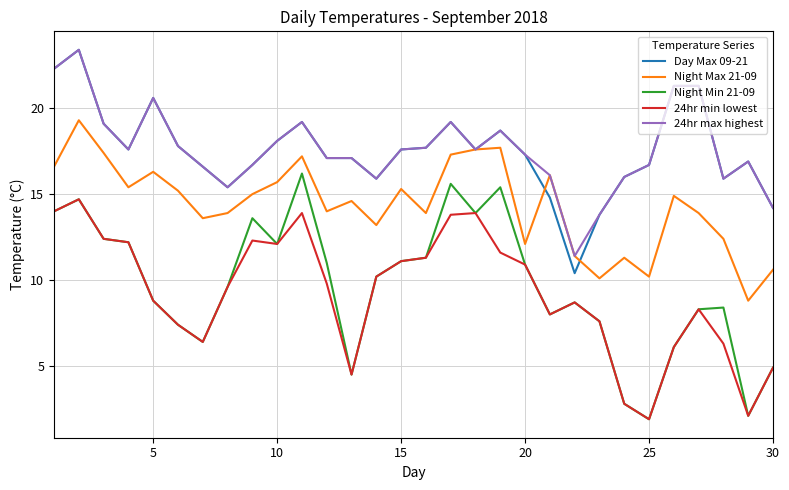

What is the difference between the maximum and second lowest values in the Night Max 21-09 series?

9.2